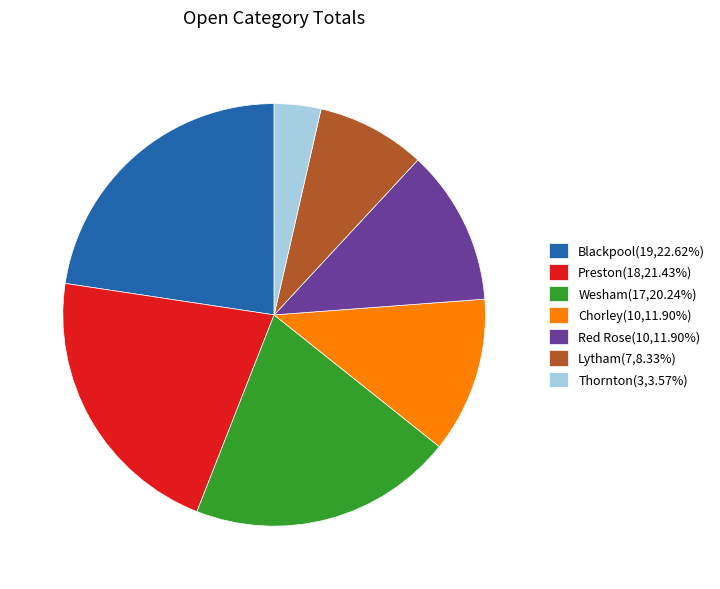

How many segments does this pie chart have?

7